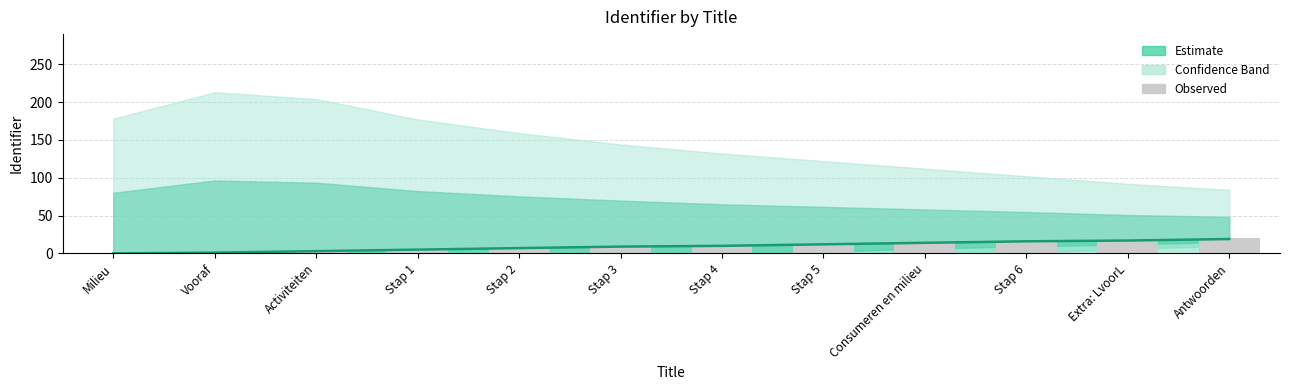

Are the bars grouped side by side (vs. stacked)?

Yes